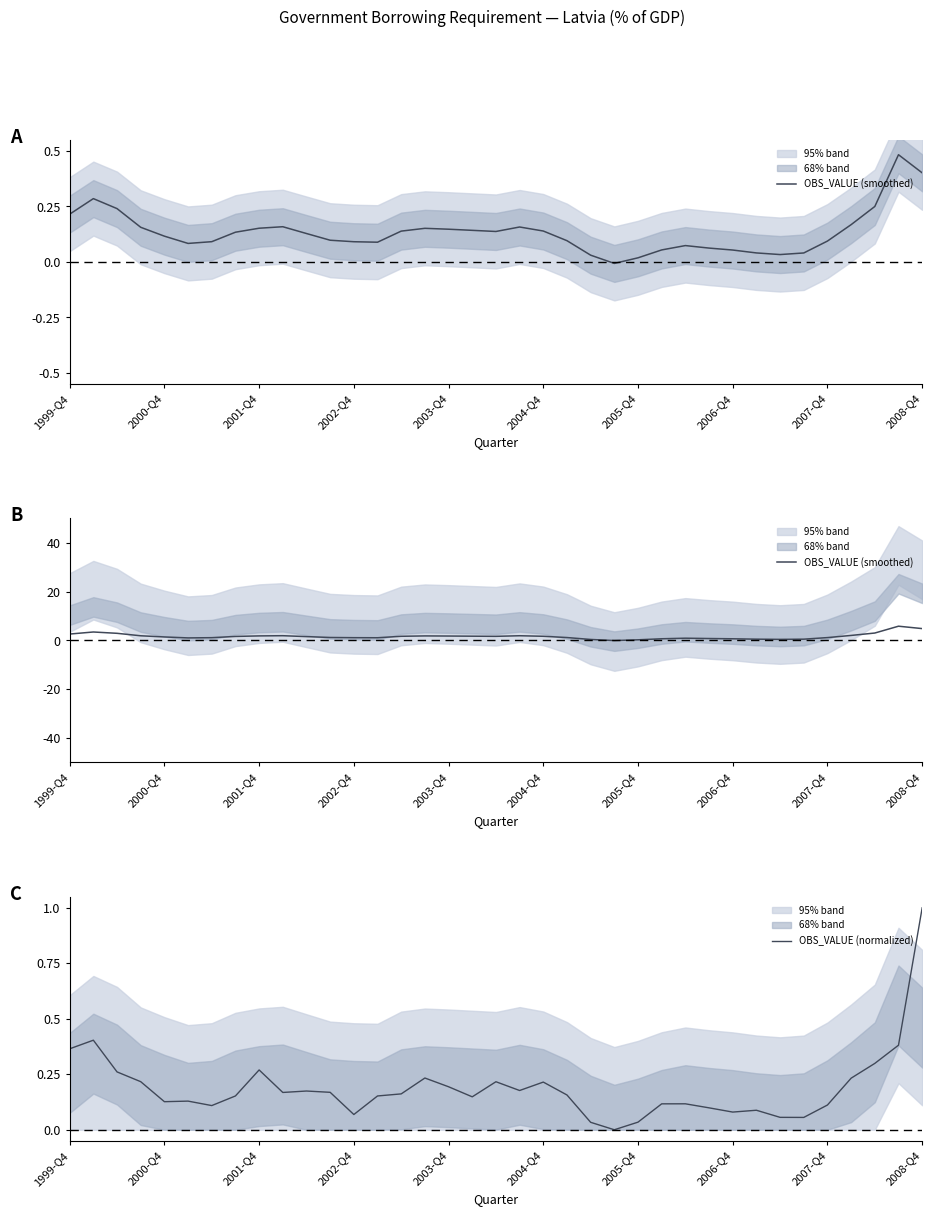

What is the difference between the maximum and second lowest values in the OBS_VALUE (smoothed) series?

5.6